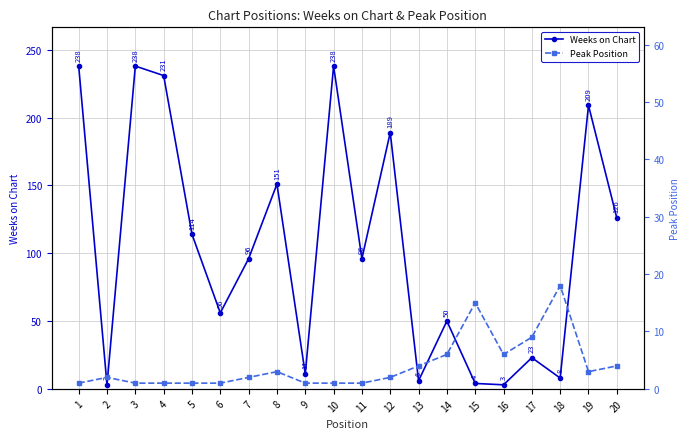

Does the chart display data point markers on the line(s)?

Yes